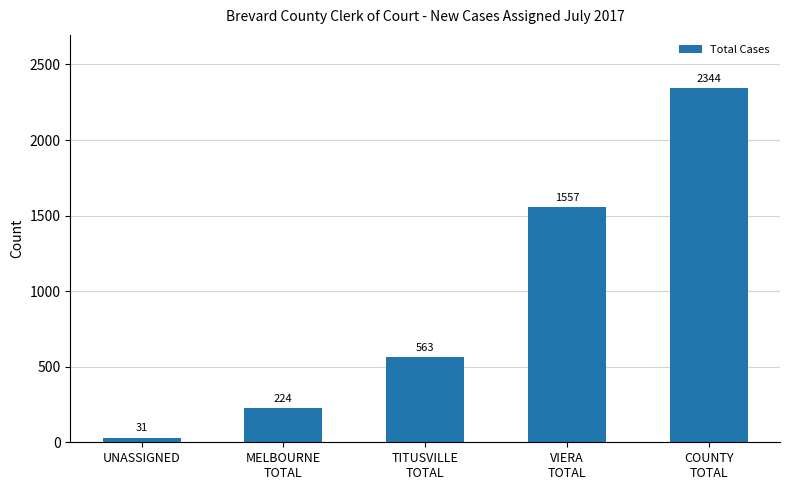

Reading left to right, extract all data points from this chart.

UNASSIGNED=31	MELBOURNE
TOTAL=224	TITUSVILLE
TOTAL=563	VIERA
TOTAL=1557	COUNTY
TOTAL=2344